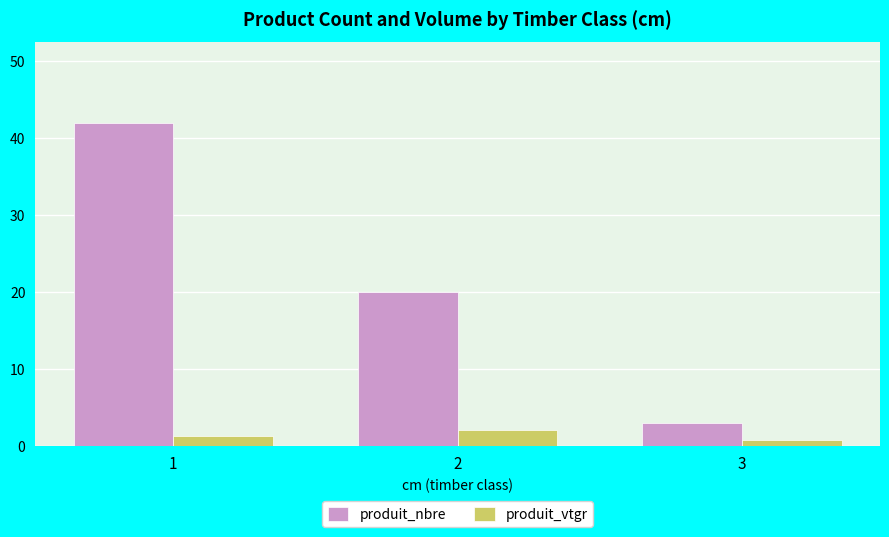

List the series in order of their overall mean, lowest first.

produit_vtgr, produit_nbre